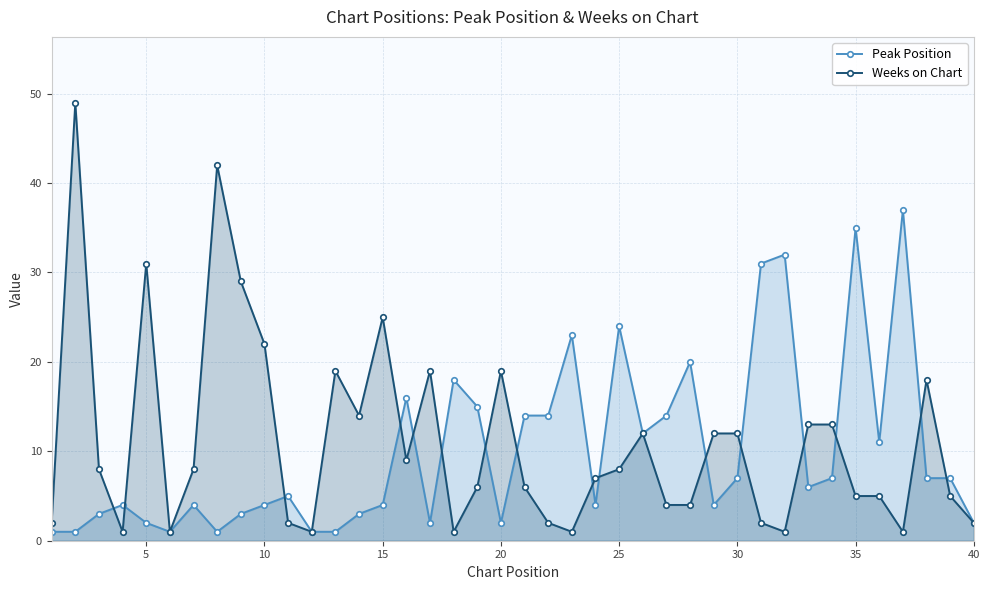

Which series has the largest range (max minus min)?

Weeks on Chart